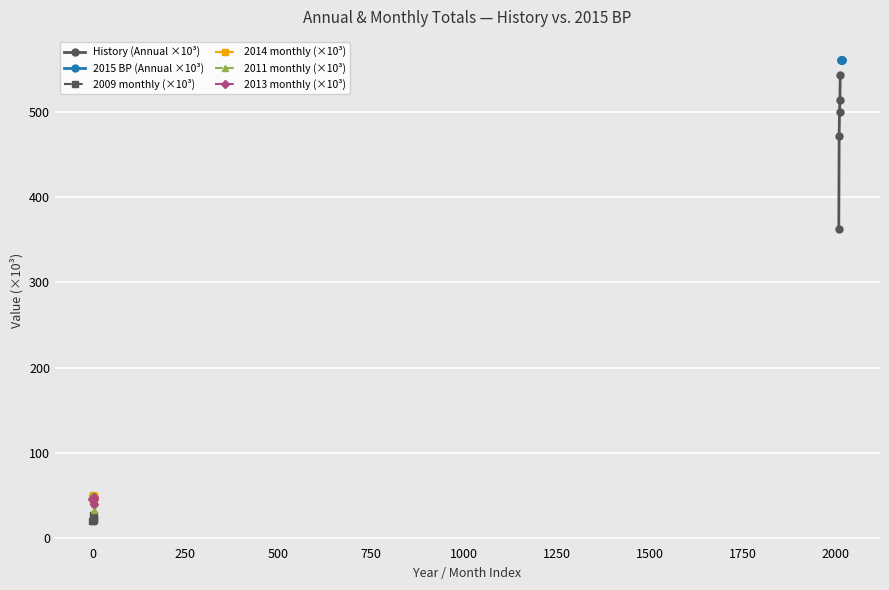

What is the highest value of the 2011 monthly (×10³) series?

50.2